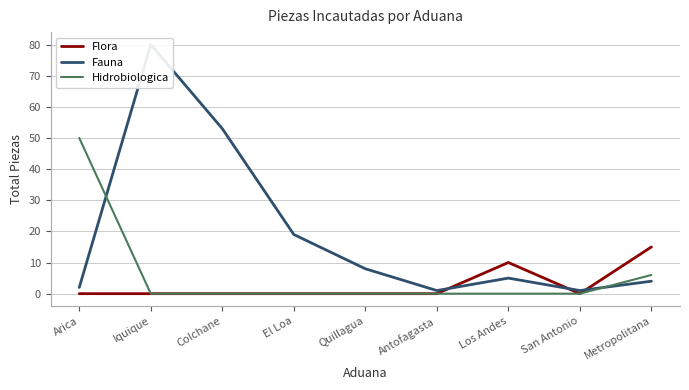

The Fauna series shows 80 at Iquique. True or false?

True